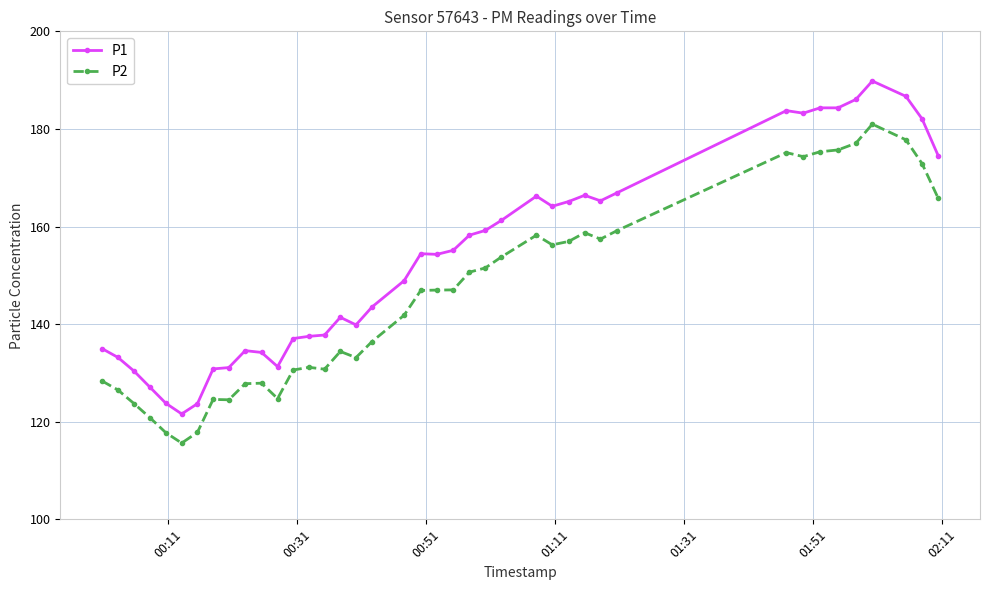

What are all the series names shown in the legend?

P1, P2